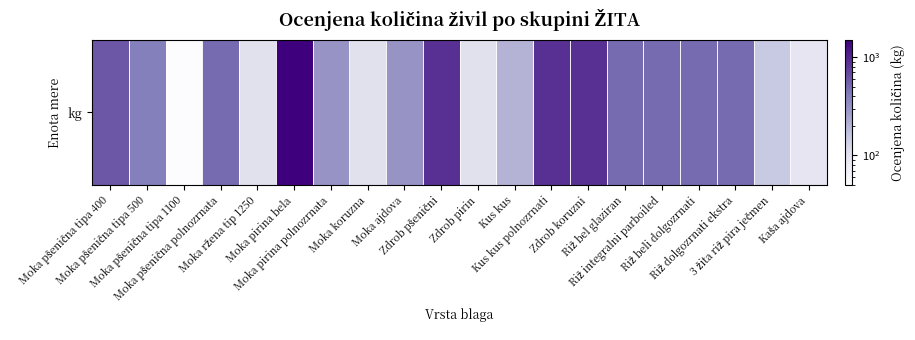

What is the average value?

454